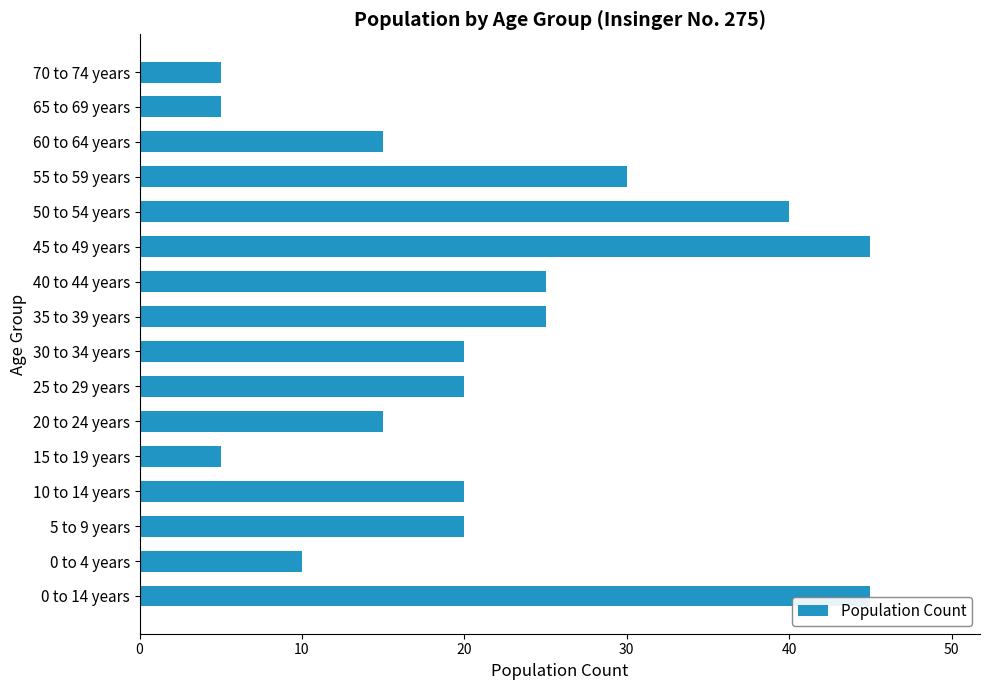

What is the average value?

22